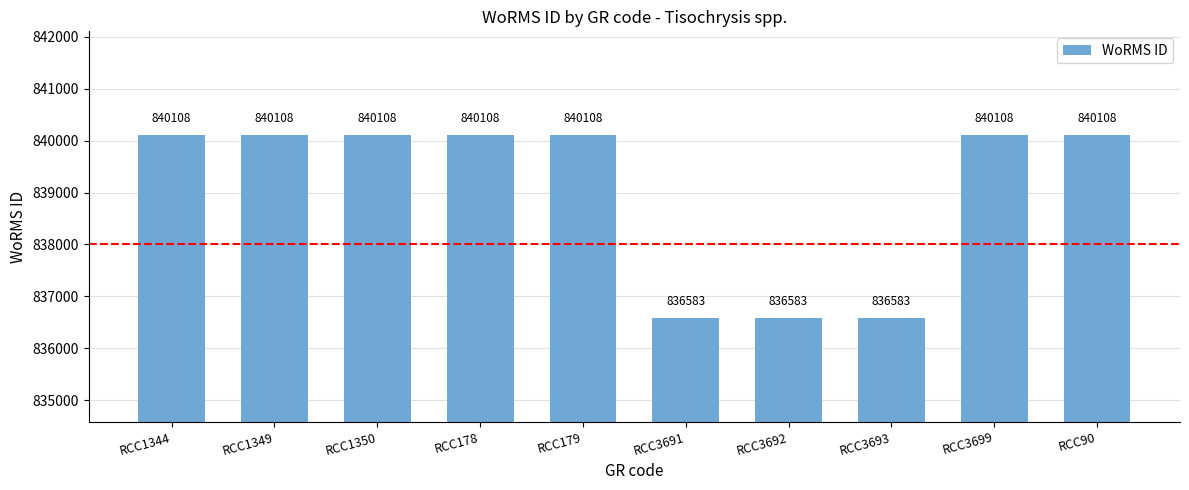

What is the greatest value displayed?

840108